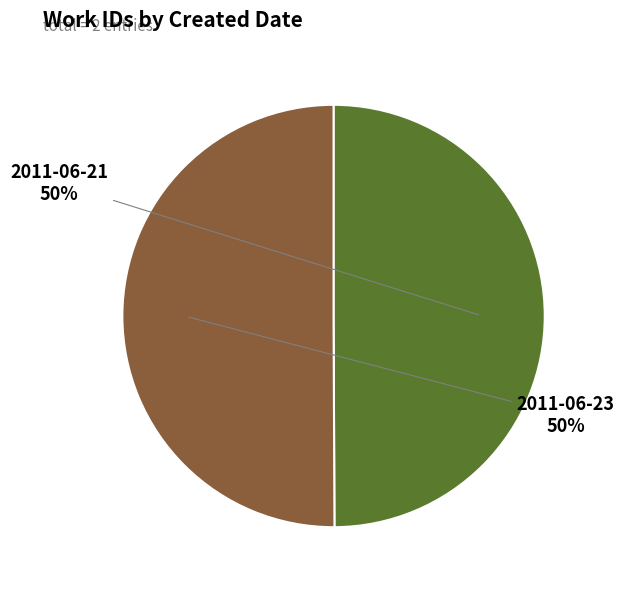

To the nearest percent, what is the average slice percentage?

50%